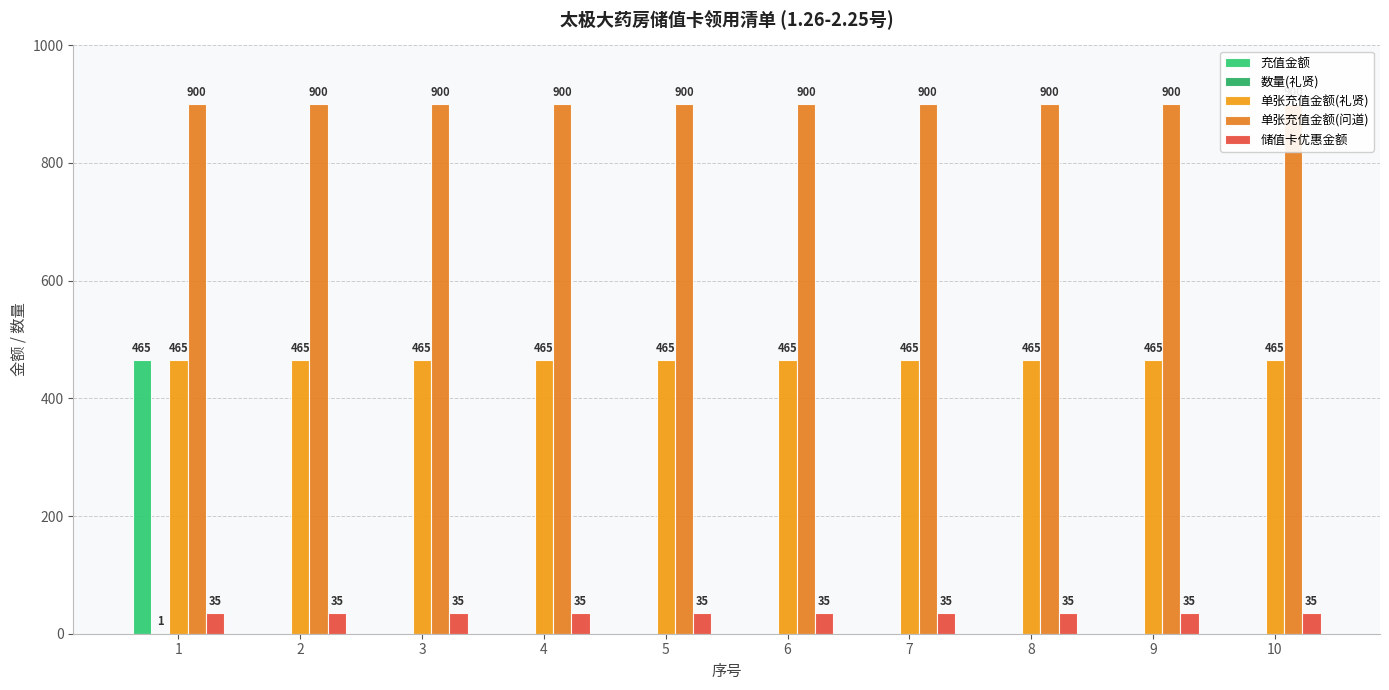

How many bars are there in each group?

5